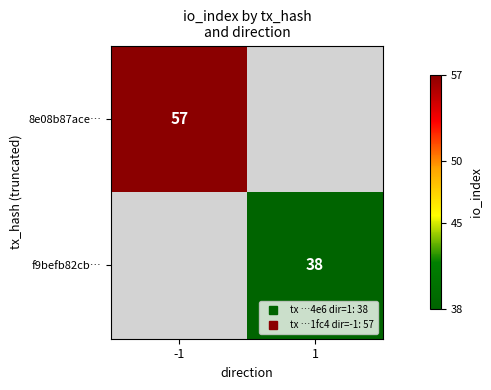

At how many categories does at least one series exceed 51?

1